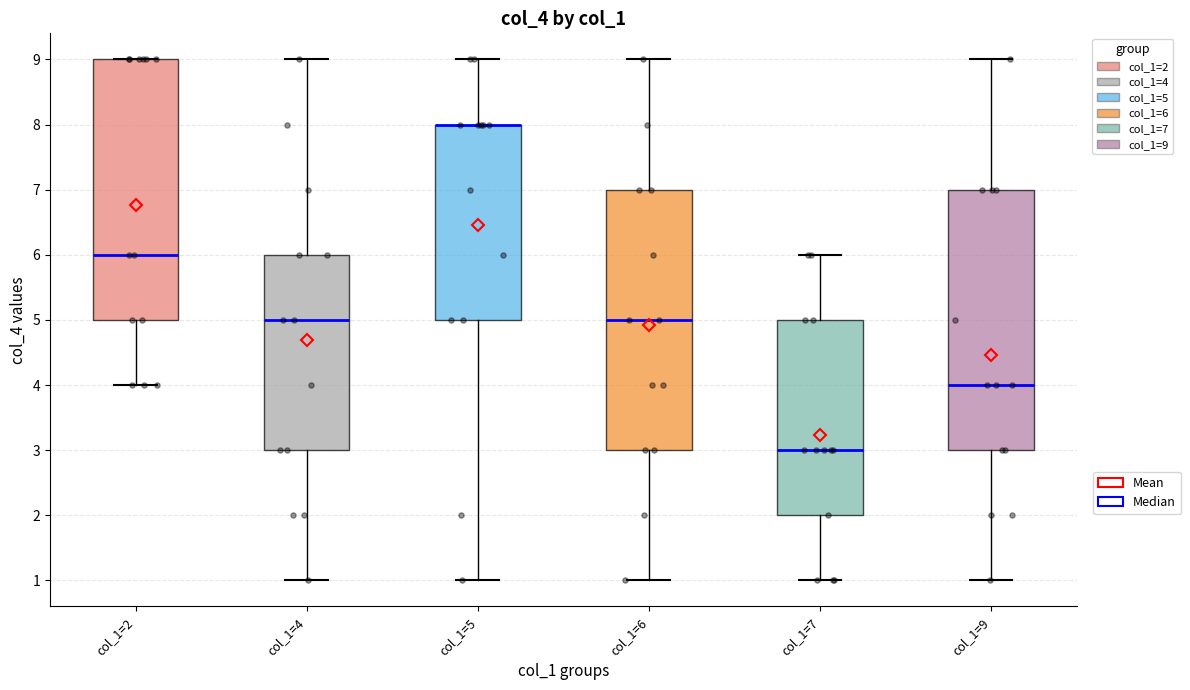

Reading left to right, transcribe this box plot: for each box, give where its median line is, the range the box spans, and where its two whiskers end, as read against the y-axis. The values are not printed on the chart, so give them approximately, as read against the axis.

col_1=2: median 6, box 5 to 9, whiskers 4 to 9
col_1=4: median 5, box 3 to 6, whiskers 1 to 9
col_1=5: median 8 (drawn on the box's upper edge), box 5 to 8, whiskers 1 to 9
col_1=6: median 5, box 3 to 7, whiskers 1 to 9
col_1=7: median 3, box 2 to 5, whiskers 1 to 6
col_1=9: median 4, box 3 to 7, whiskers 1 to 9